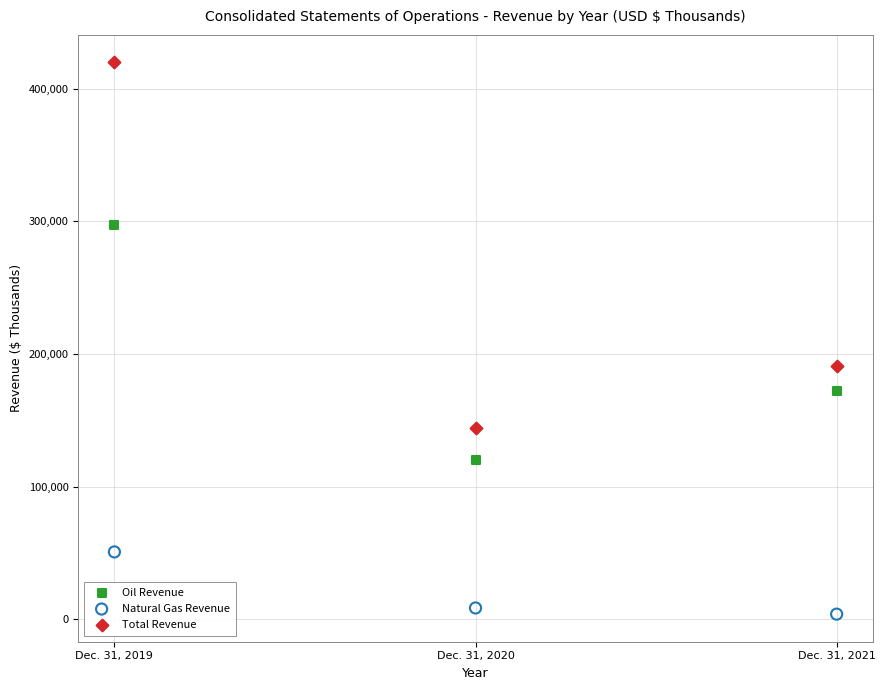

Which series contains the highest Y value?

Total Revenue